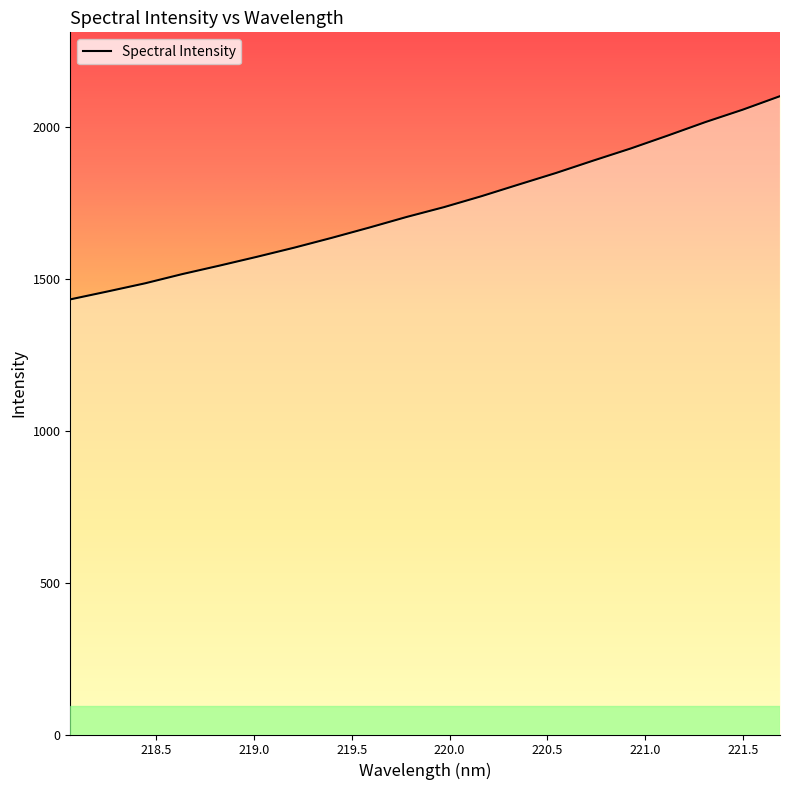

How many data points are less than 1735?

10